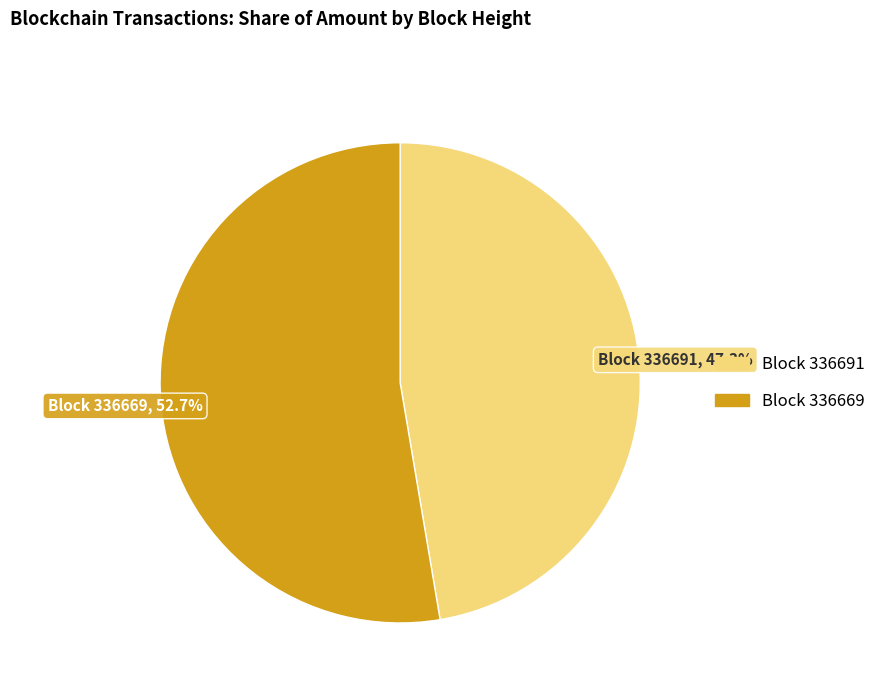

To the nearest percent, what is the difference between the largest and smallest slice percentages?

5%